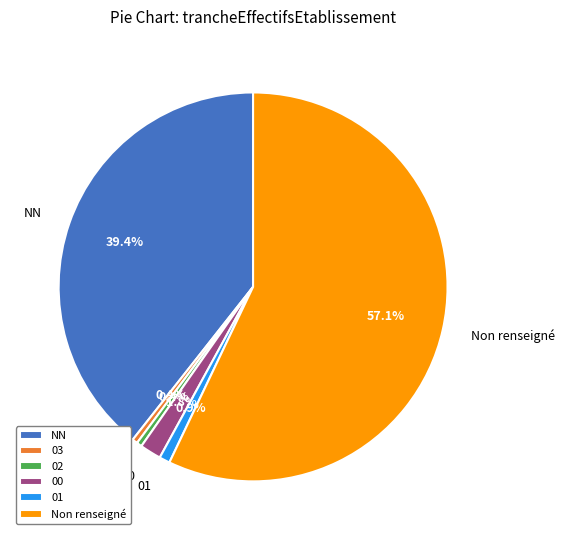

To the nearest percent, what percentage of the pie is 01?

1%